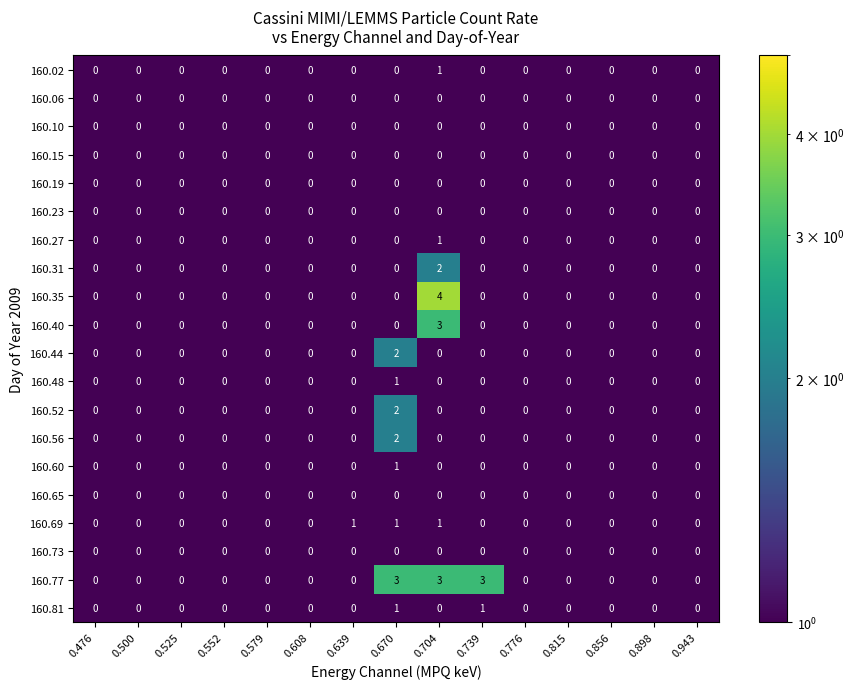

True or false: 160.60 has a value of 0 at 0.476.

True